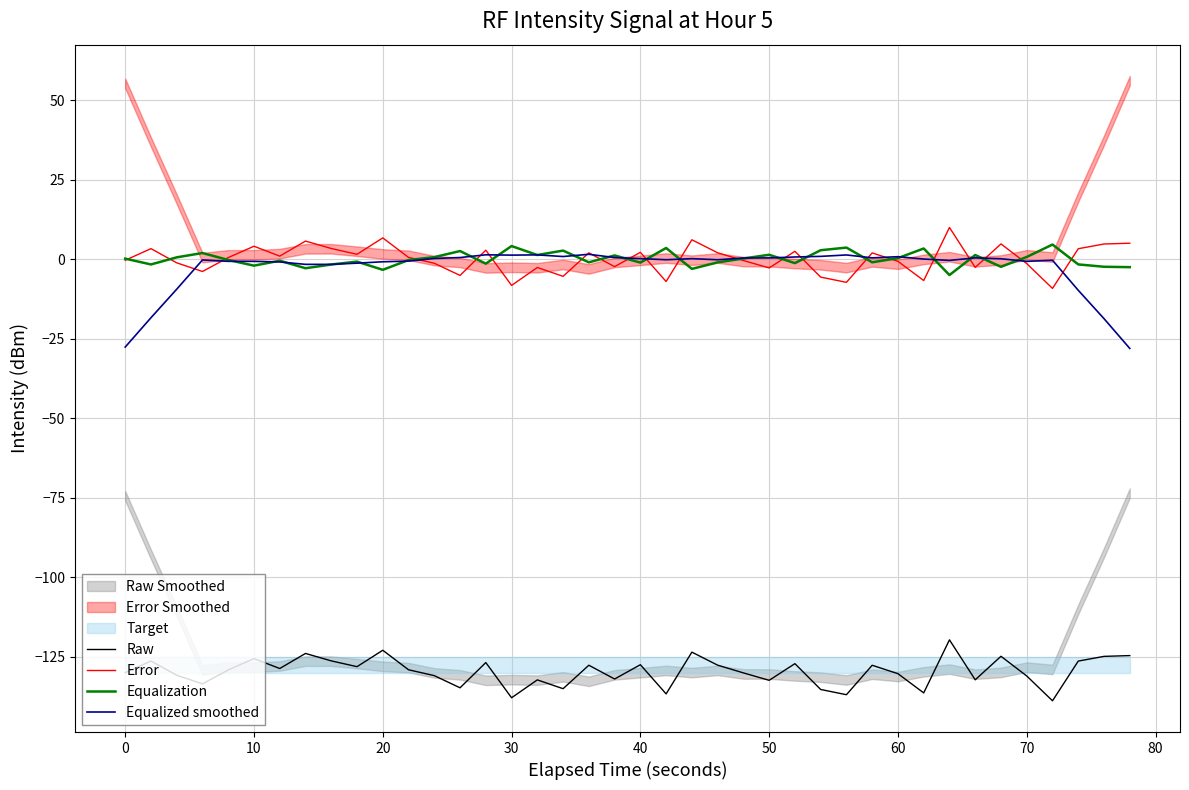

At how many categories does at least one series exceed 0?

40